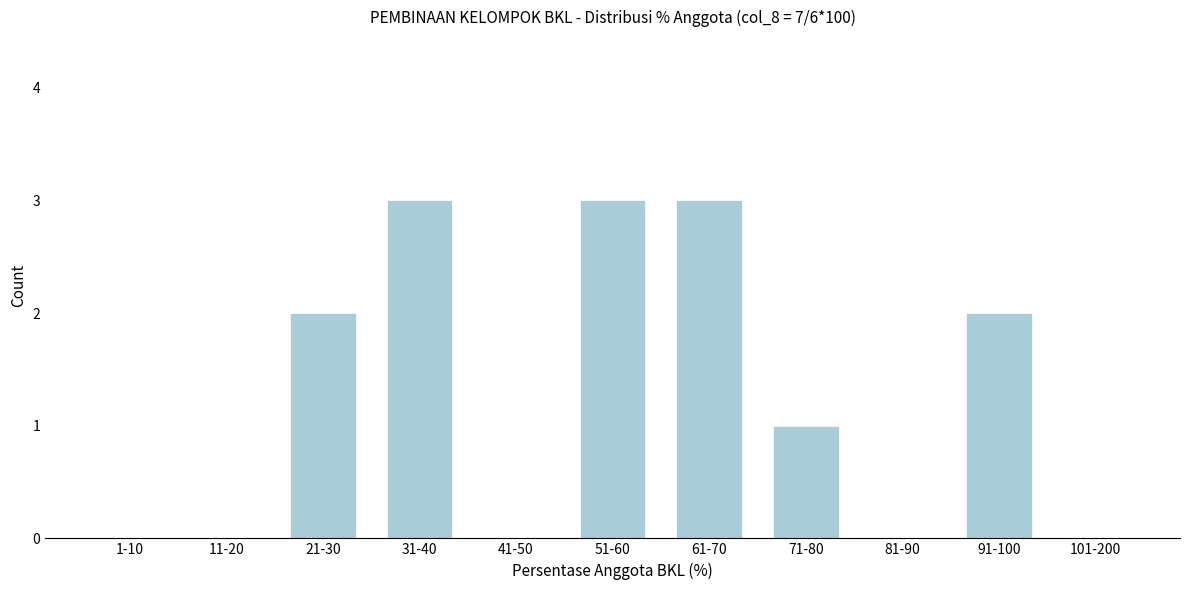

Reading left to right, what are all the values shown in this chart?

1-10=0	11-20=0	21-30=2	31-40=3	41-50=0	51-60=3	61-70=3	71-80=1	81-90=0	91-100=2	101-200=0